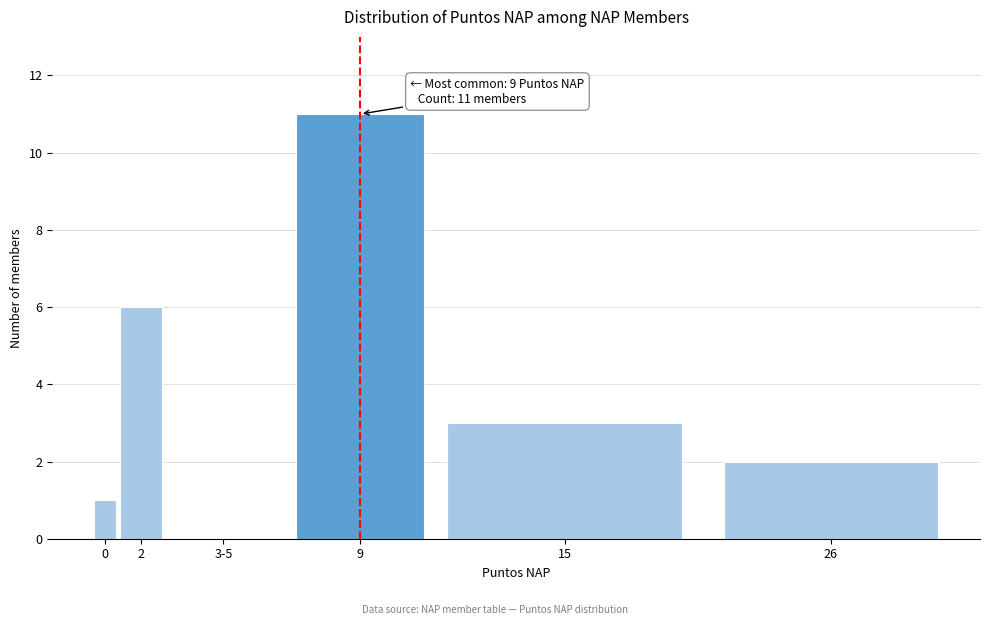

Reading left to right, what are all the values shown in this chart?

0=1	2=6	3-5=0	9=11	15=3	26=2